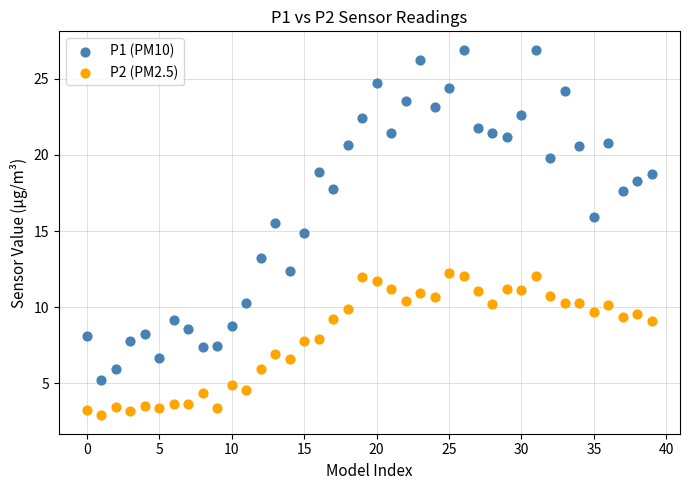

Across all data points, what is the range of Y values (max minus min)?

24.0